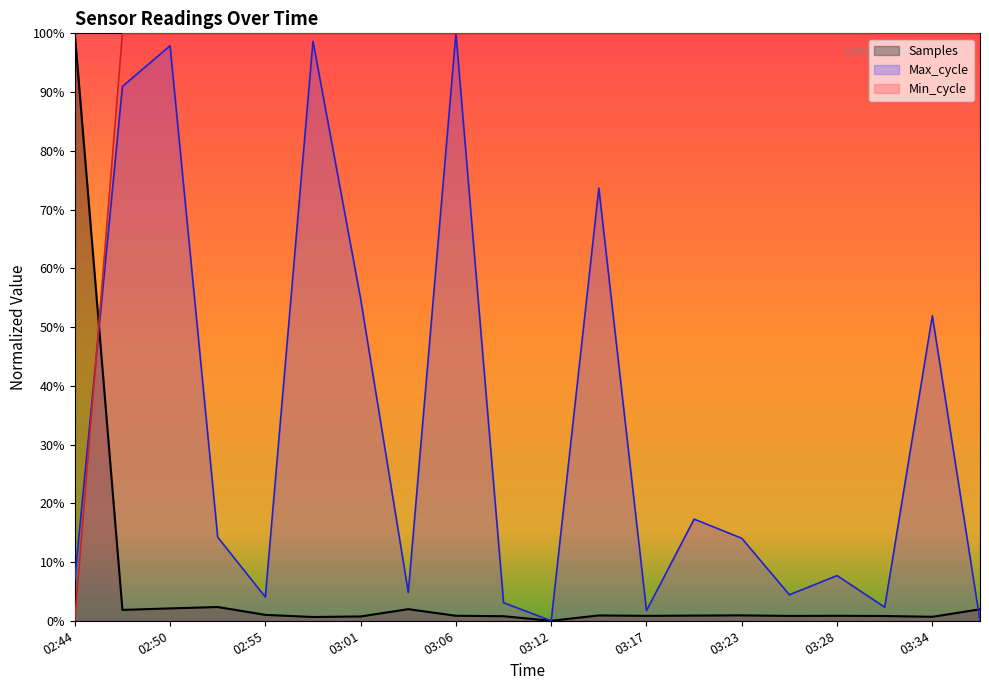

What is the spread (max minus min) of values at 03:09?

1.0